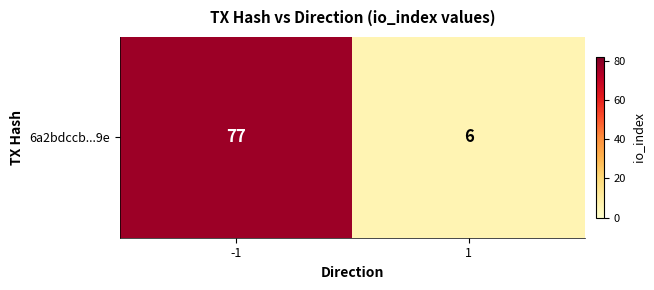

Between -1 and 1, which is larger?

-1